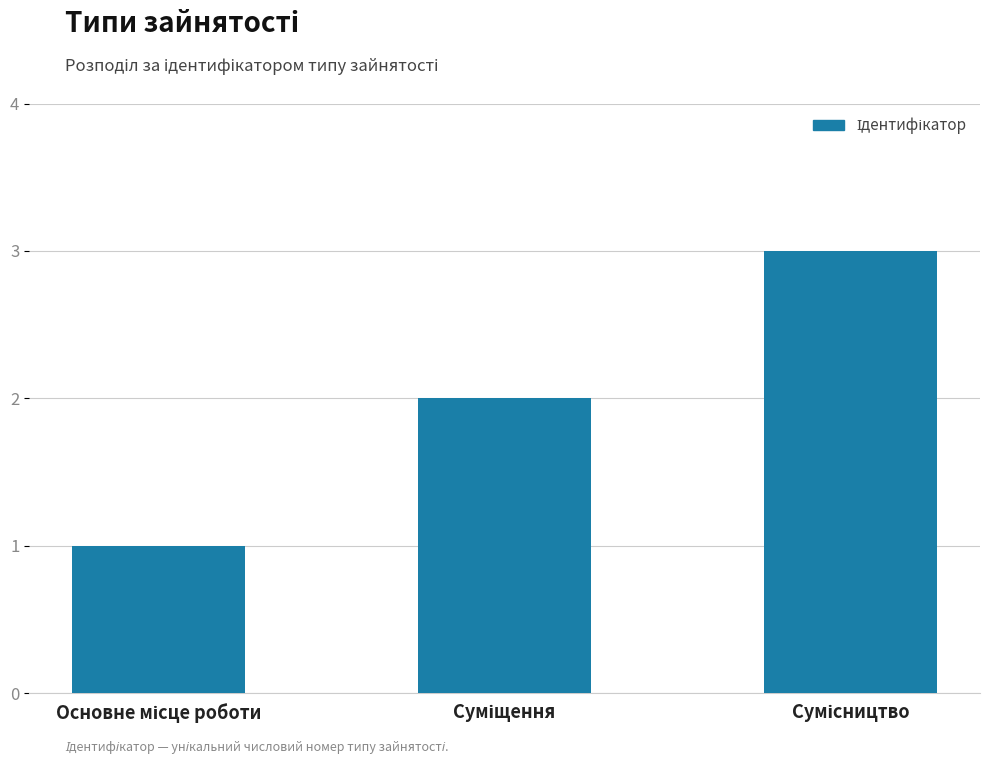

What is the greatest value displayed?

3